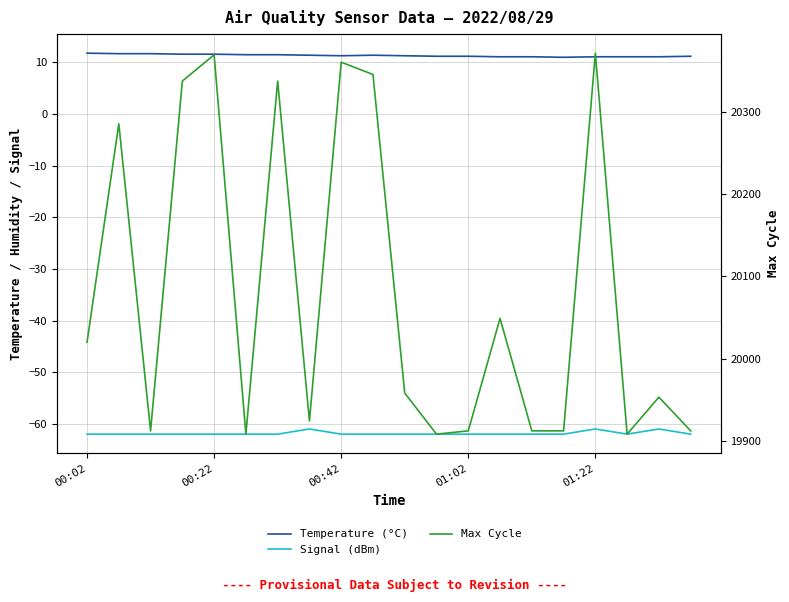

Read the Max Cycle value at 10.

19958.0